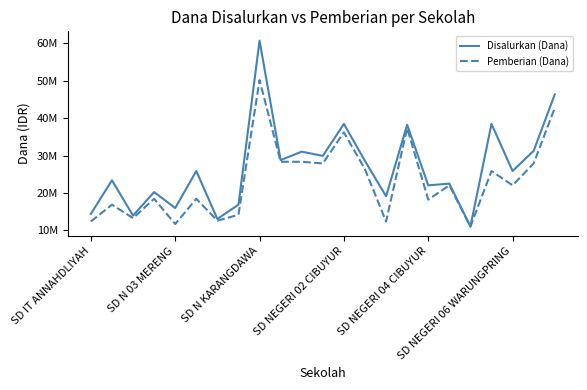

What are all the series names shown in the legend?

Disalurkan (Dana), Pemberian (Dana)